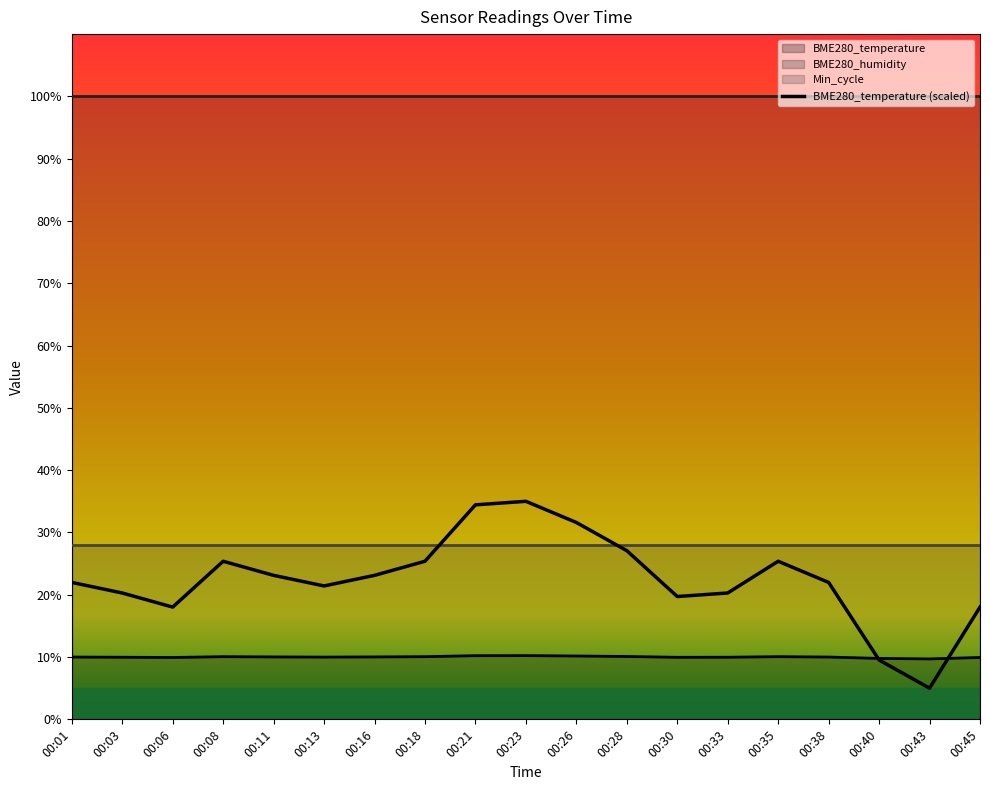

What is the average value of the BME280_humidity series?

100.0